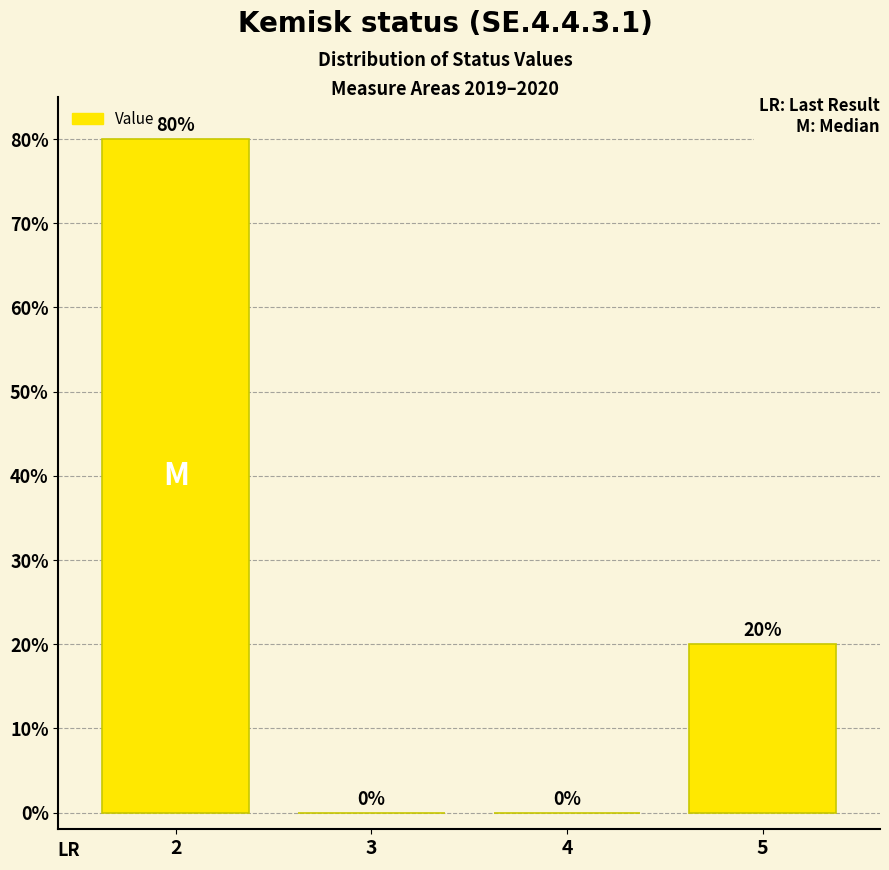

Reading left to right, extract all data points from this chart.

2=80	3=0	4=0	5=20